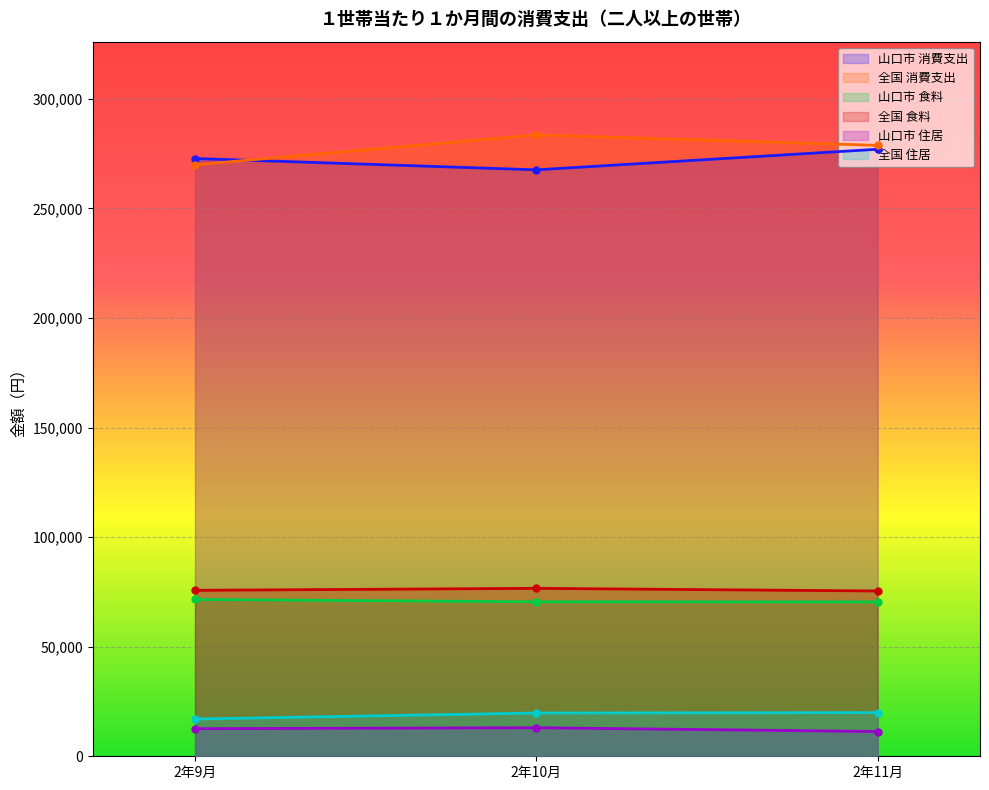

What position from the right is 2年9月?

3